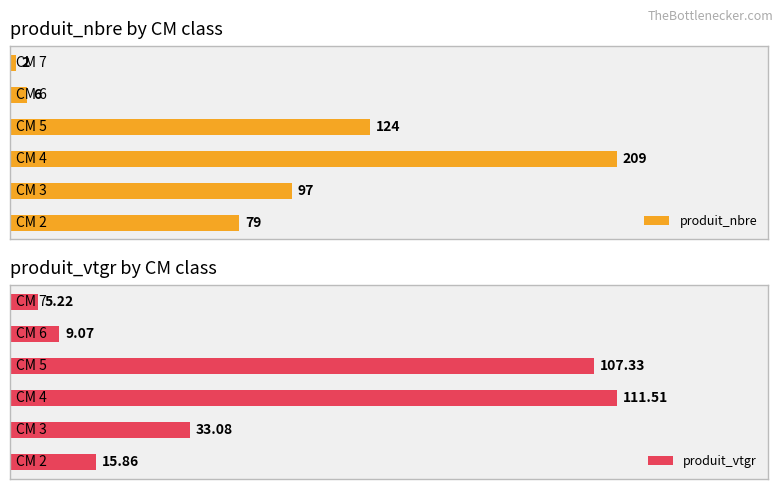

What is the total value across all series at 3?

130.1